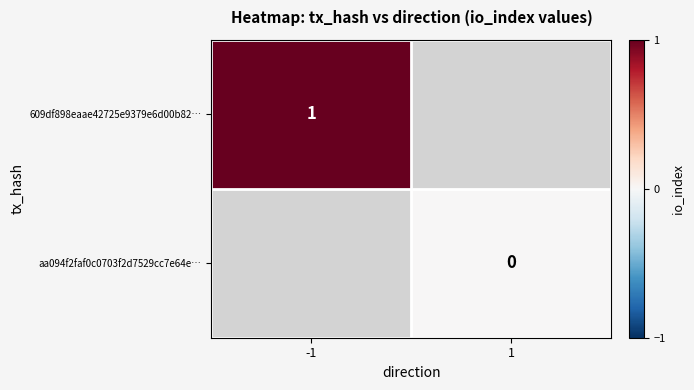

Is it true that 609df898eaae42725e9379e6d00b82… equals 2 at -1?

False